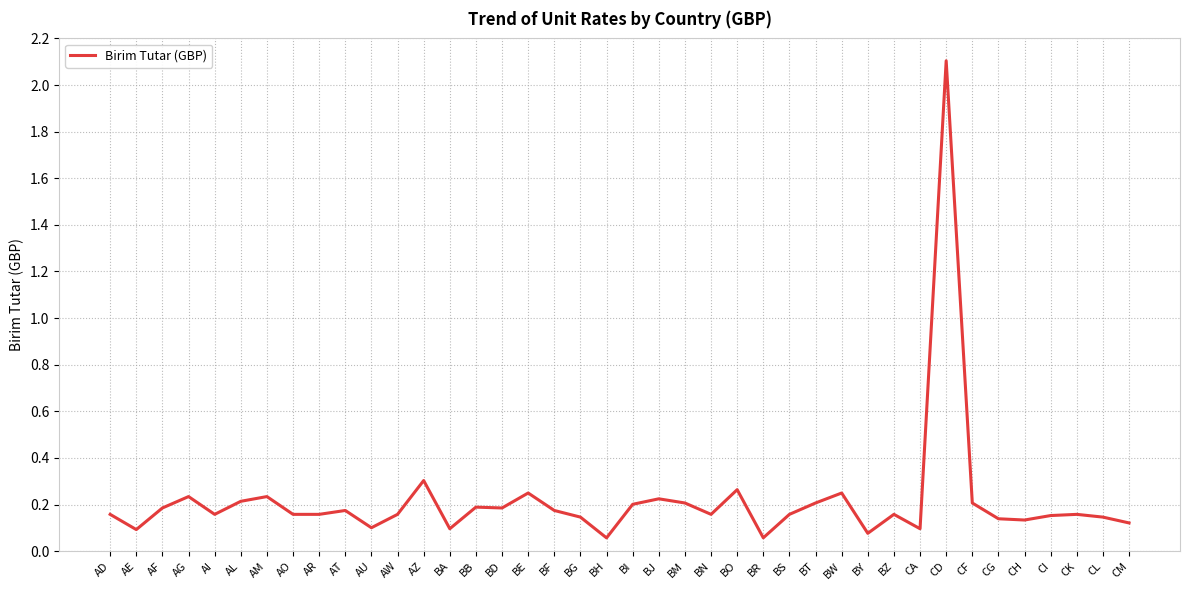

What is the difference between the maximum and minimum values?

2.0